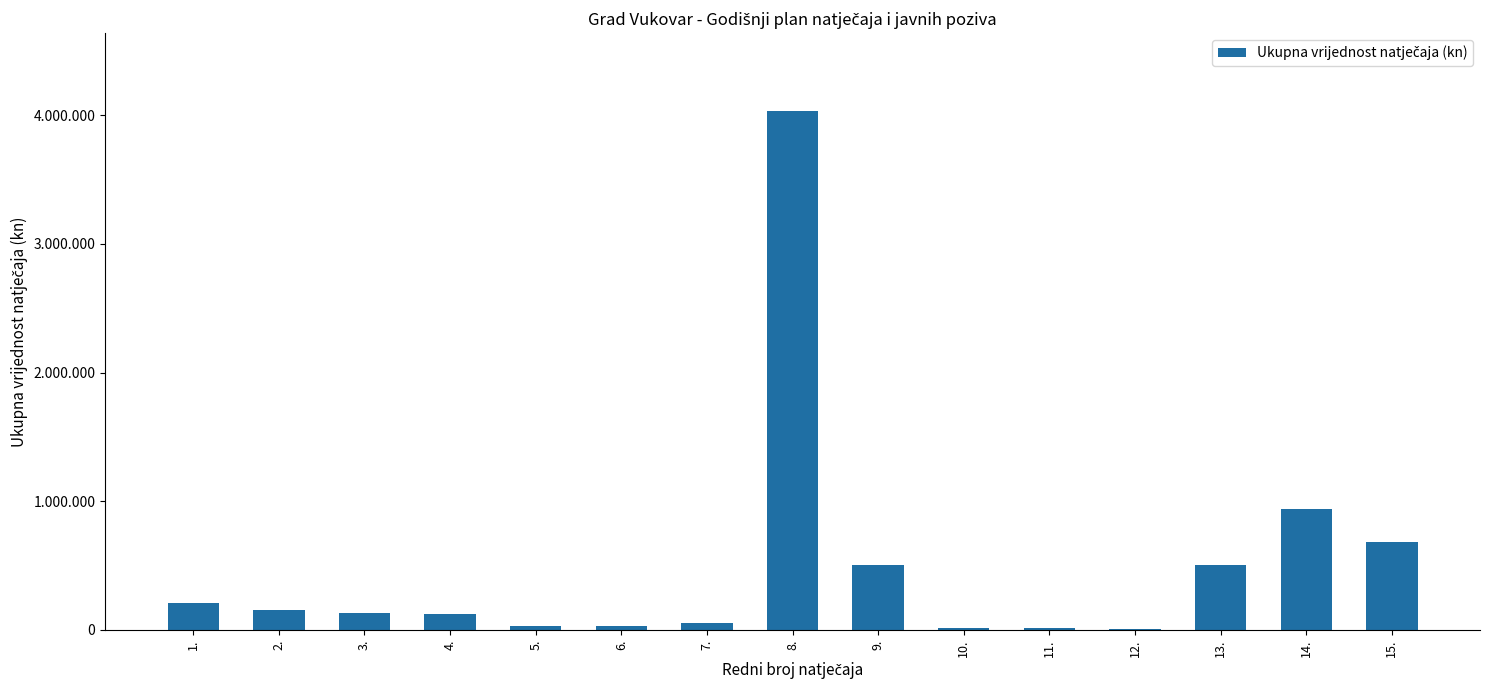

List the labels in order of value, largest first.

8., 14., 15., 9., 13., 1., 2., 3., 4., 7., 5., 6., 11., 10., 12.